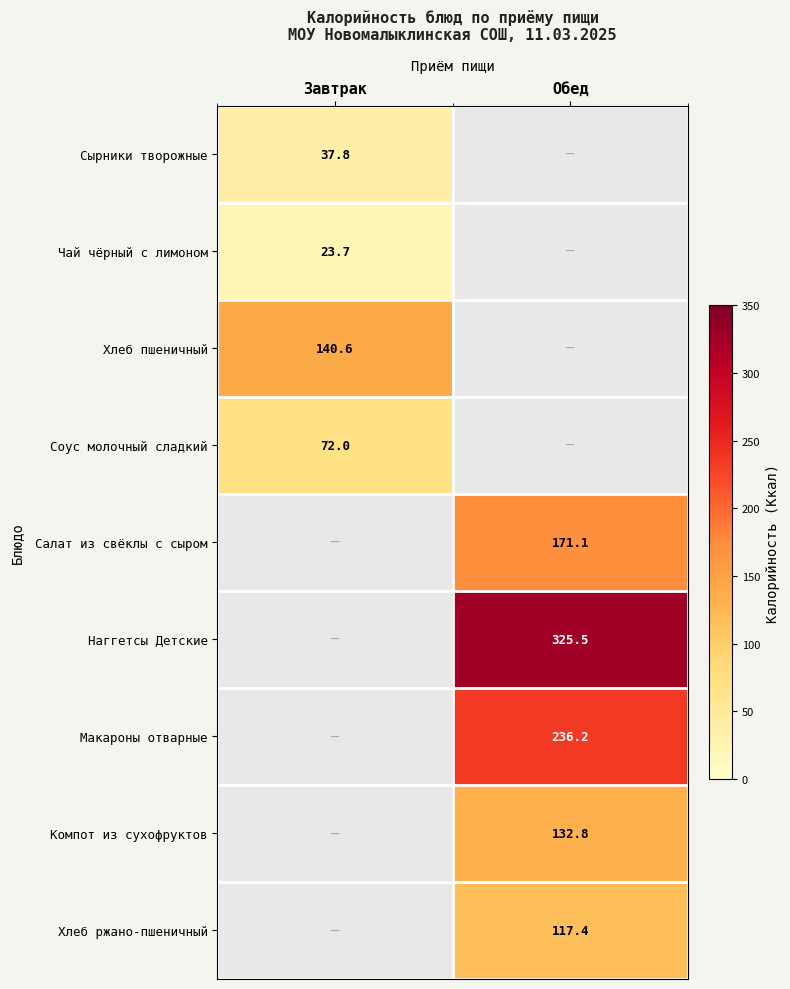

Count the number of categories in the chart.

2